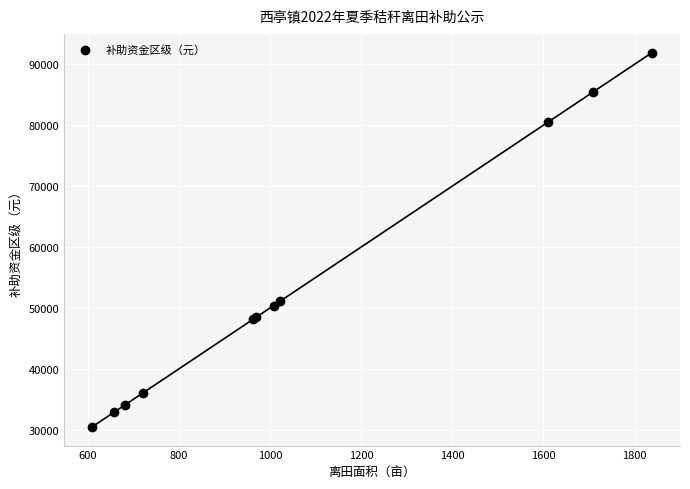

What Y value in the scatter plot is closest to 61189?

51070.0